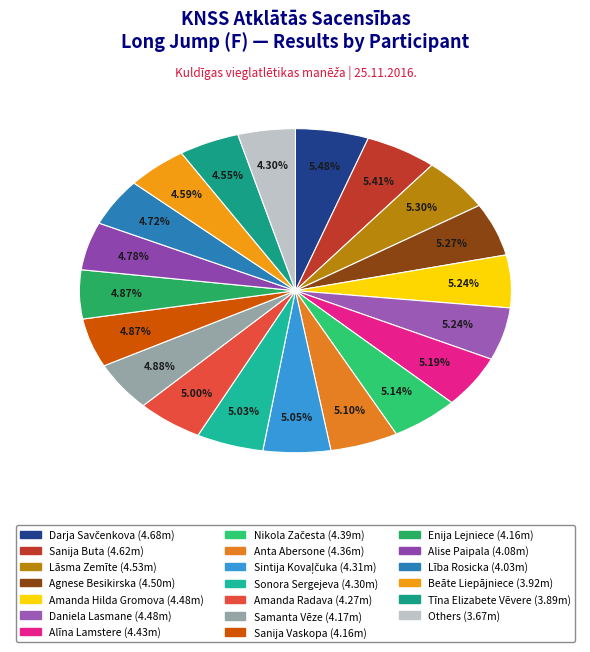

Count the number of slices in the pie.

20